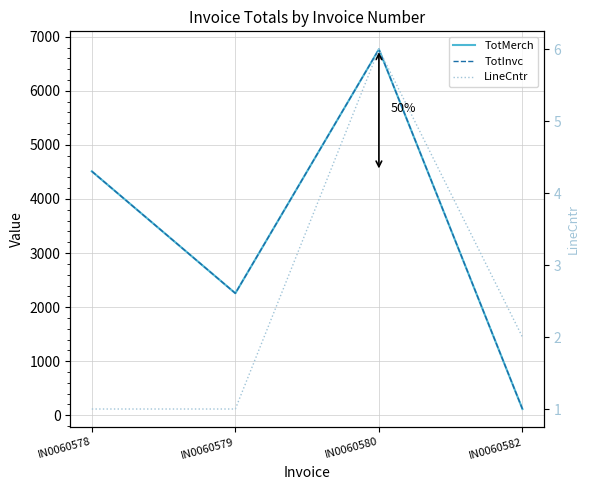

True or false: LineCntr has a value of 3.3 at IN0060582.

False